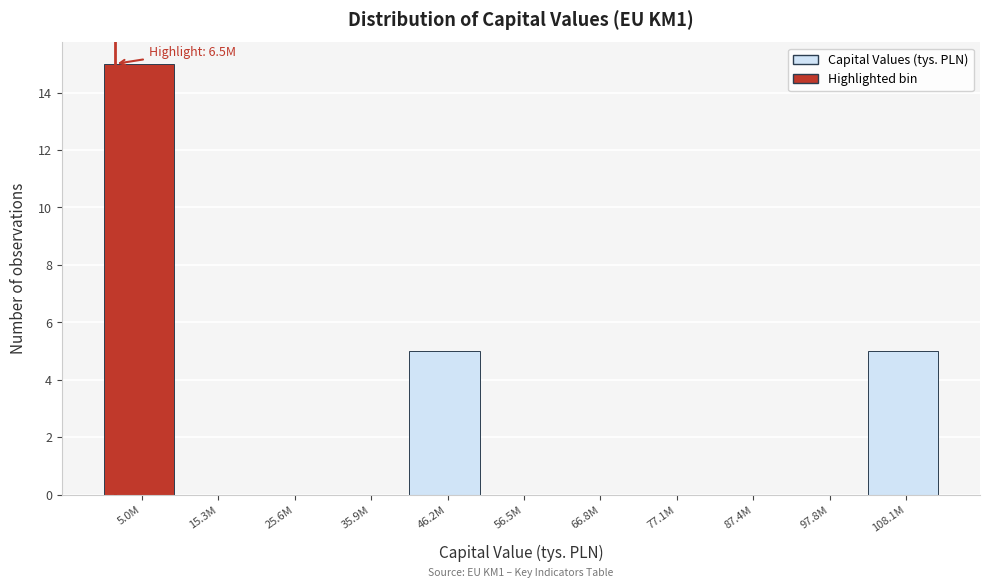

Reading left to right, list all the values displayed in this chart.

5.0M=15	15.3M=0	25.6M=0	35.9M=0	46.2M=5	56.5M=0	66.8M=0	77.1M=0	87.4M=0	97.8M=0	108.1M=5